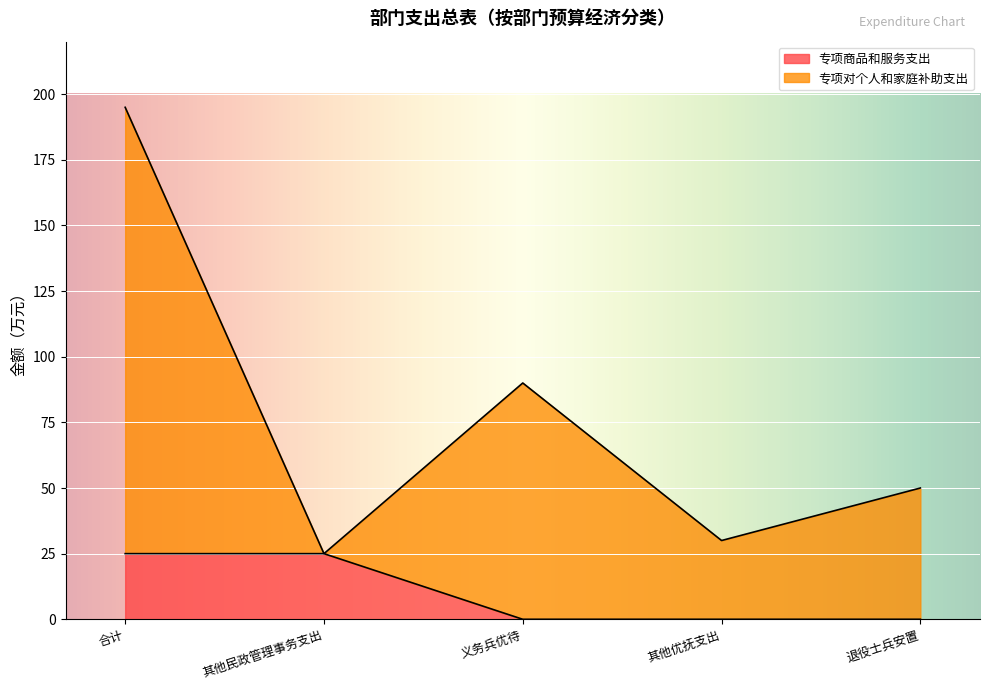

At which category is the sum across all series the highest?

合计